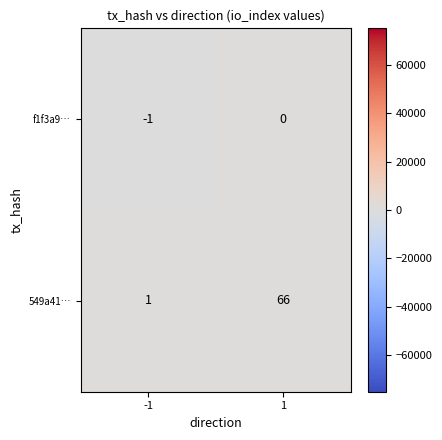

Which series has the largest range (max minus min)?

549a41…